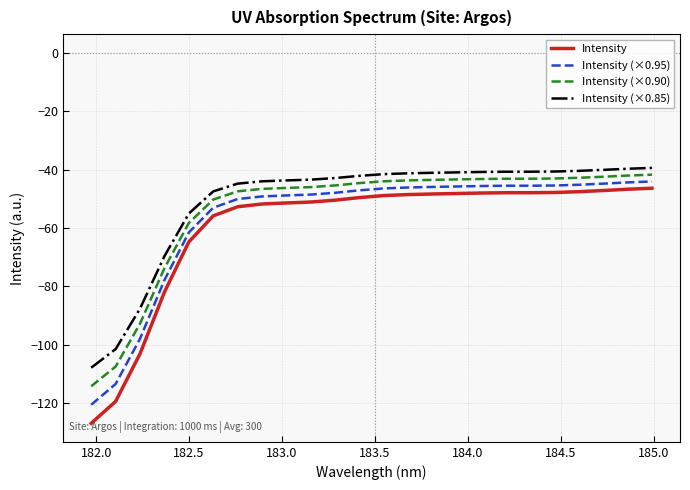

Which series has the largest range (max minus min)?

Intensity